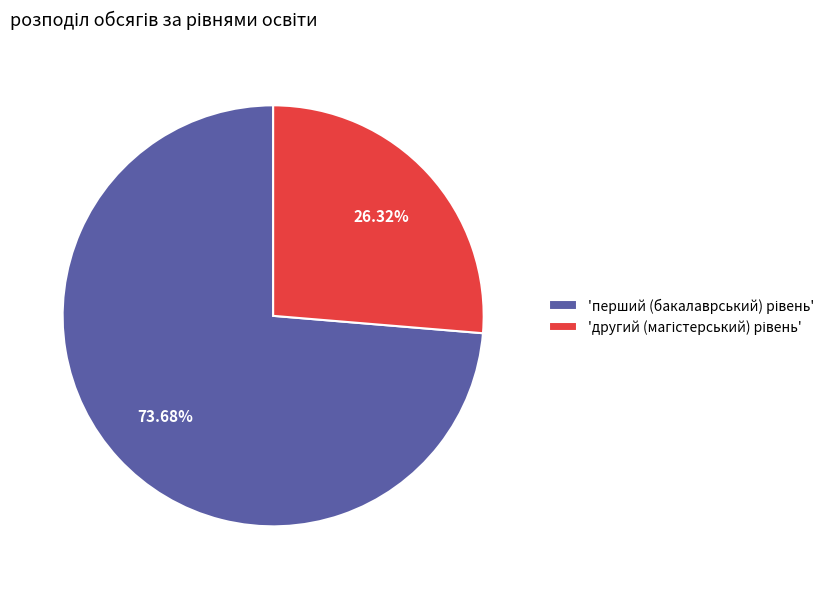

Is there any slice that represents more than half of the pie?

Yes